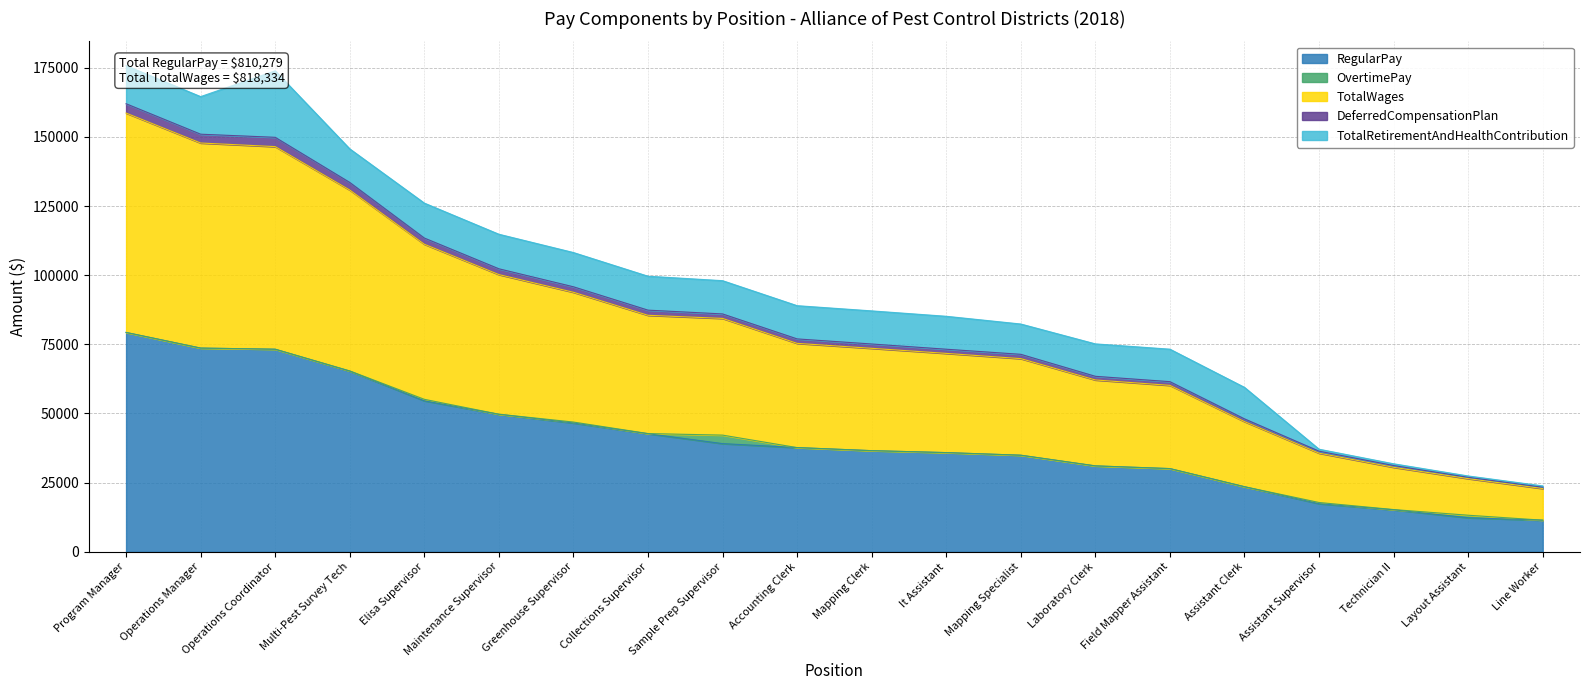

How many data points in RegularPay are less than 37676?

10